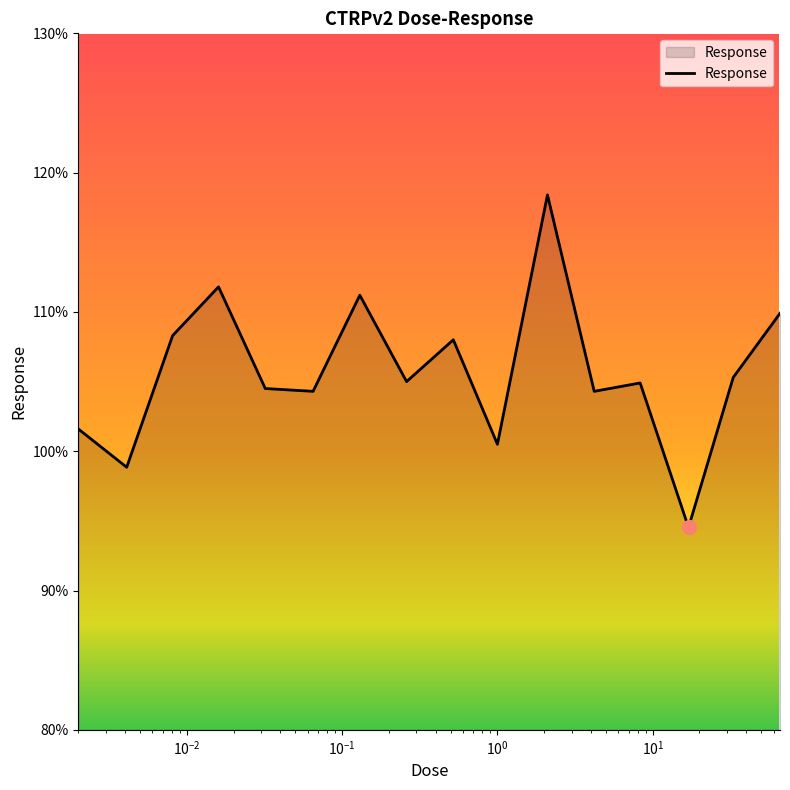

What is the maximum value shown in the chart?

118.4